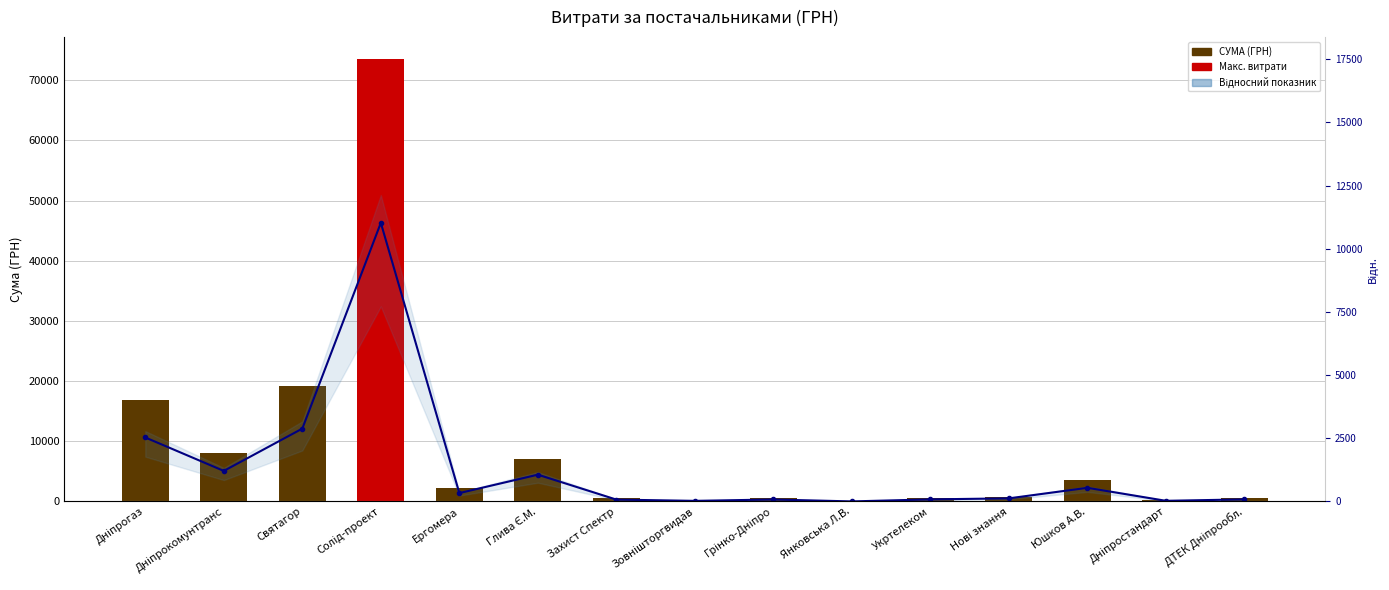

What is the difference between the СУМА (ГРН) values at Янковська Л.В. and Святагор?

19202.2